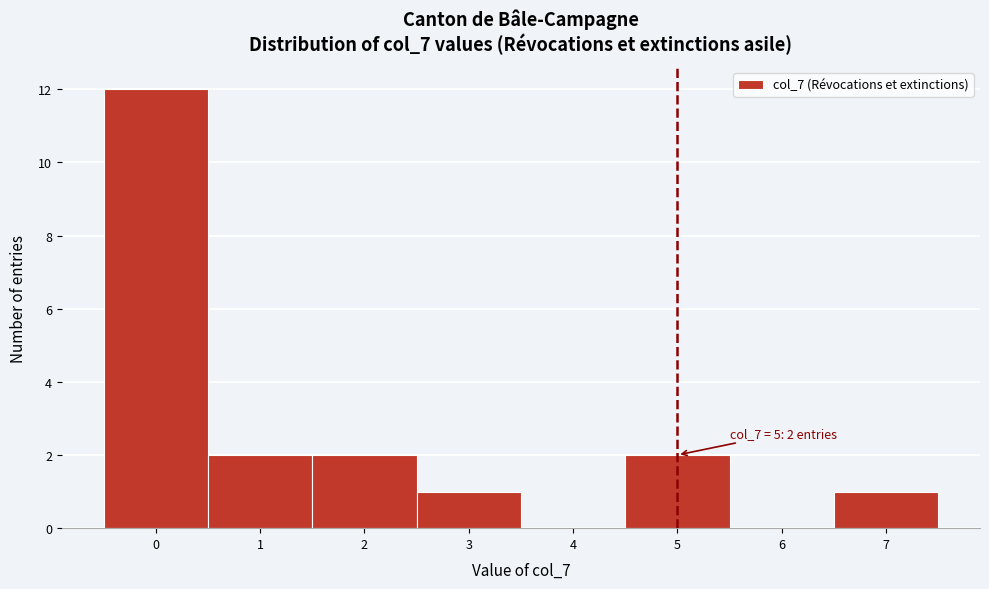

Over which range of the x-axis is the bar tallest?

-0.5 to 0.5